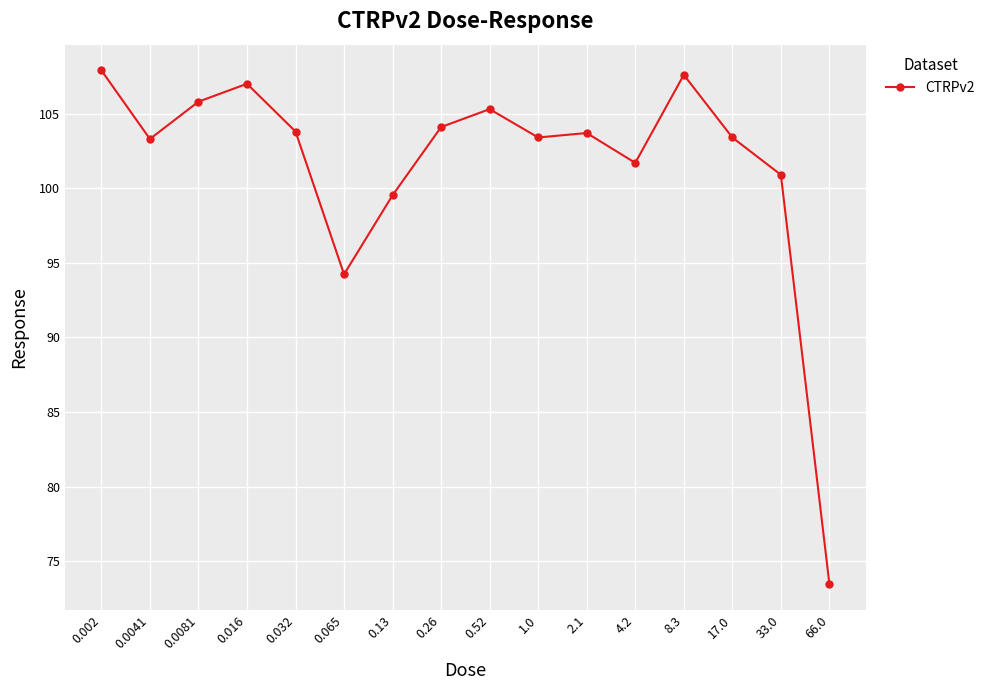

What position from the left is 0.52?

9